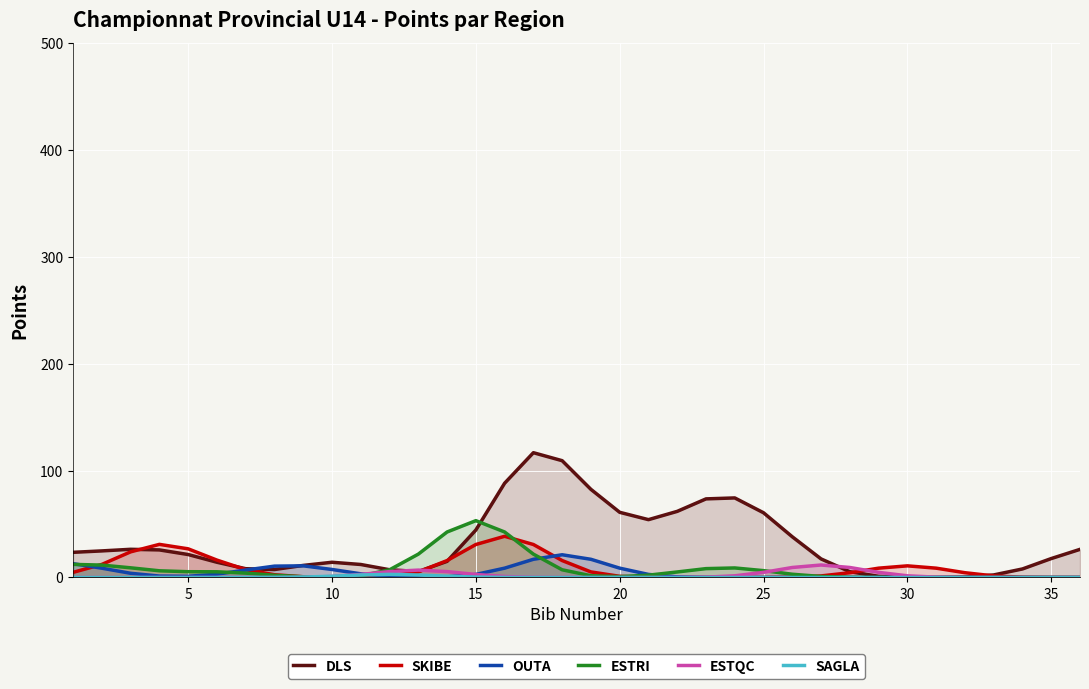

What is the value of the ESTQC point at the 29th from the left?

4.8